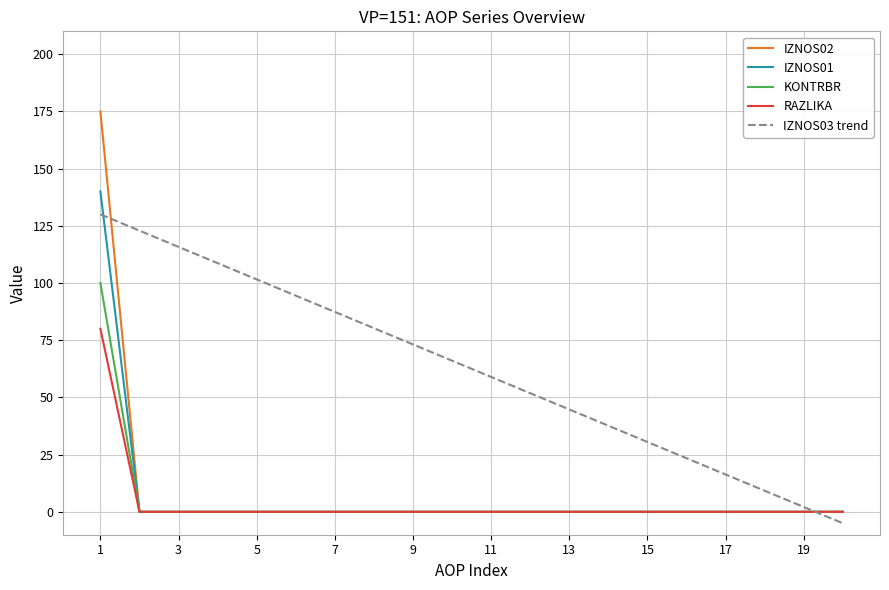

Does the chart have visible grid lines?

Yes